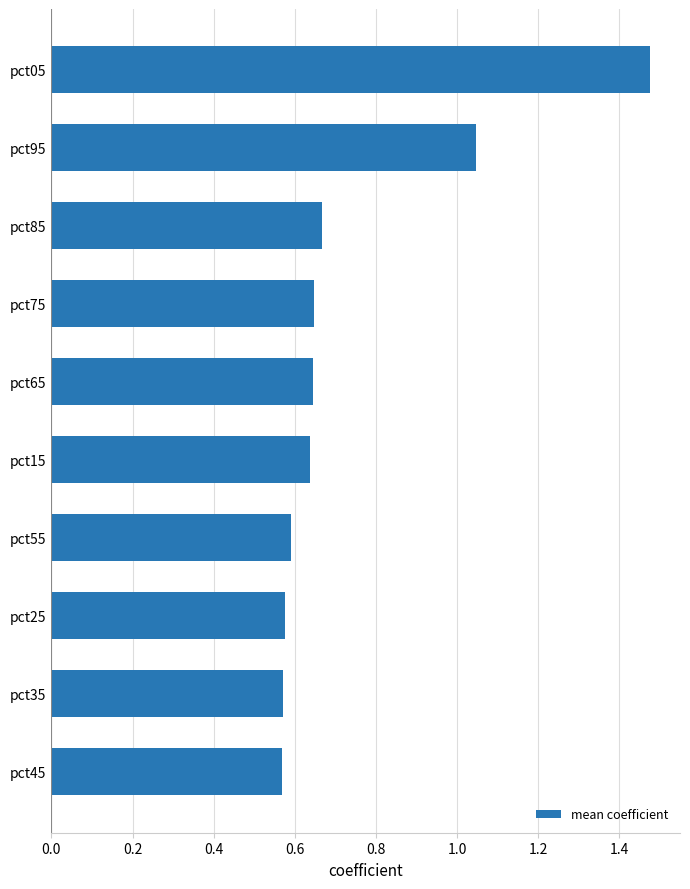

What is the difference between the second highest and second lowest values?

0.5